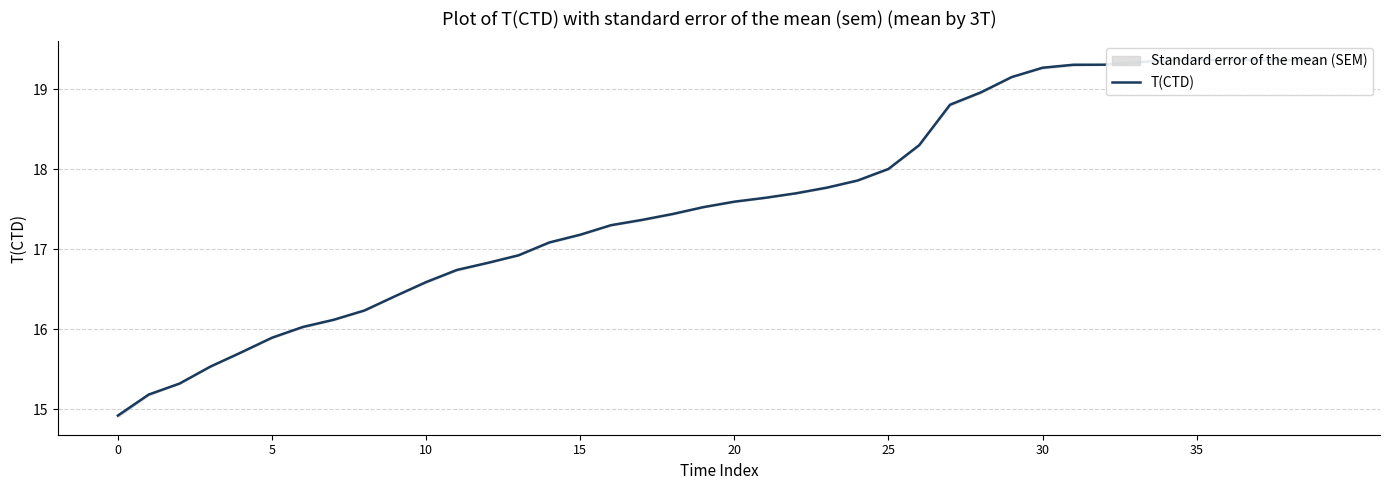

At which category does the data reach its first local valley?

38